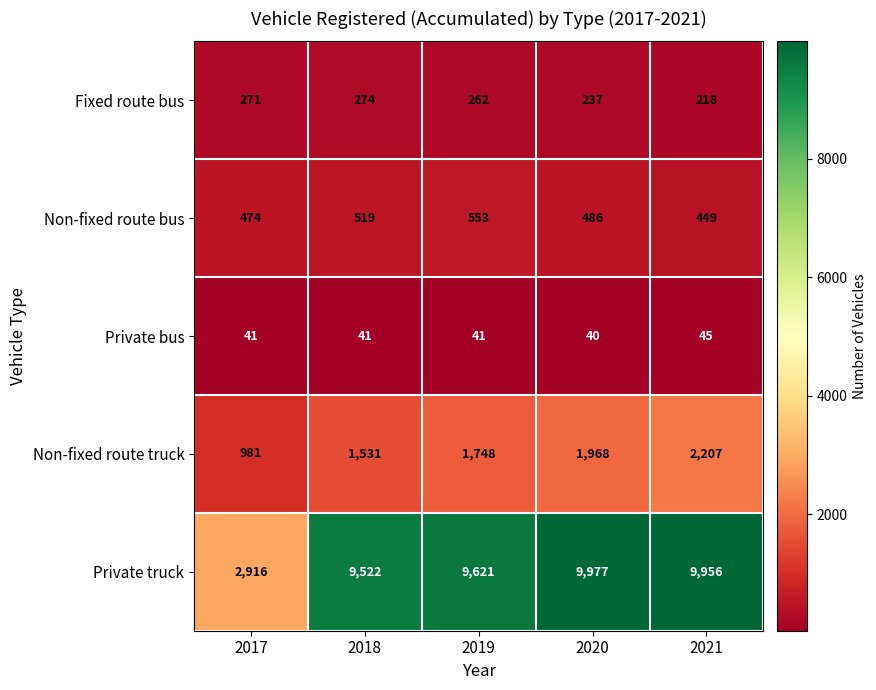

Between 2017 and 2018, which series saw the biggest shift?

Private truck